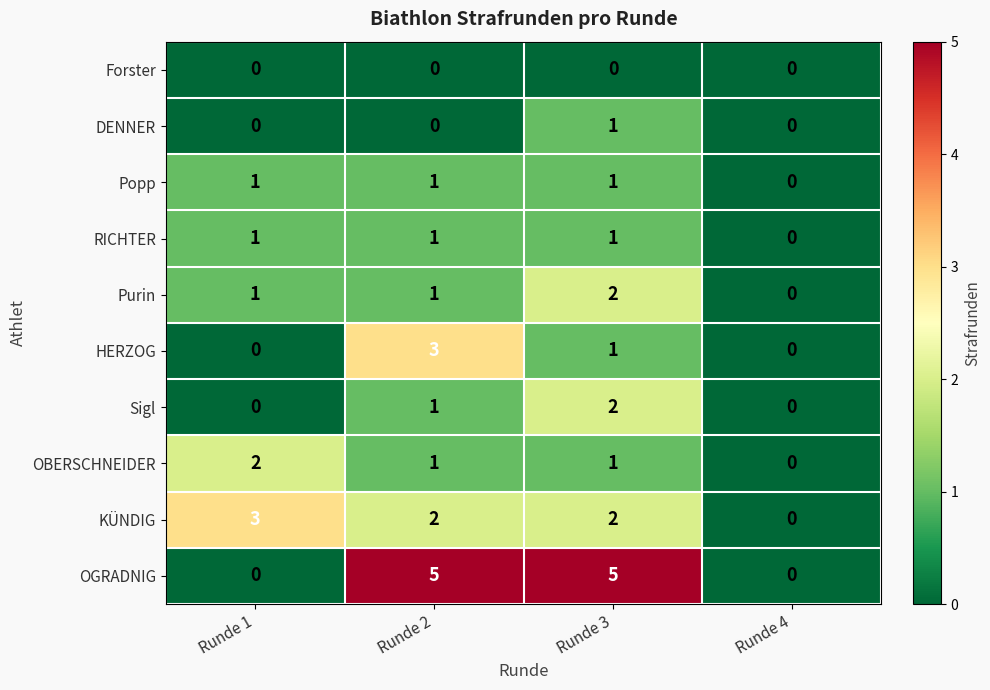

At which label does RICHTER reach its minimum?

Runde 4